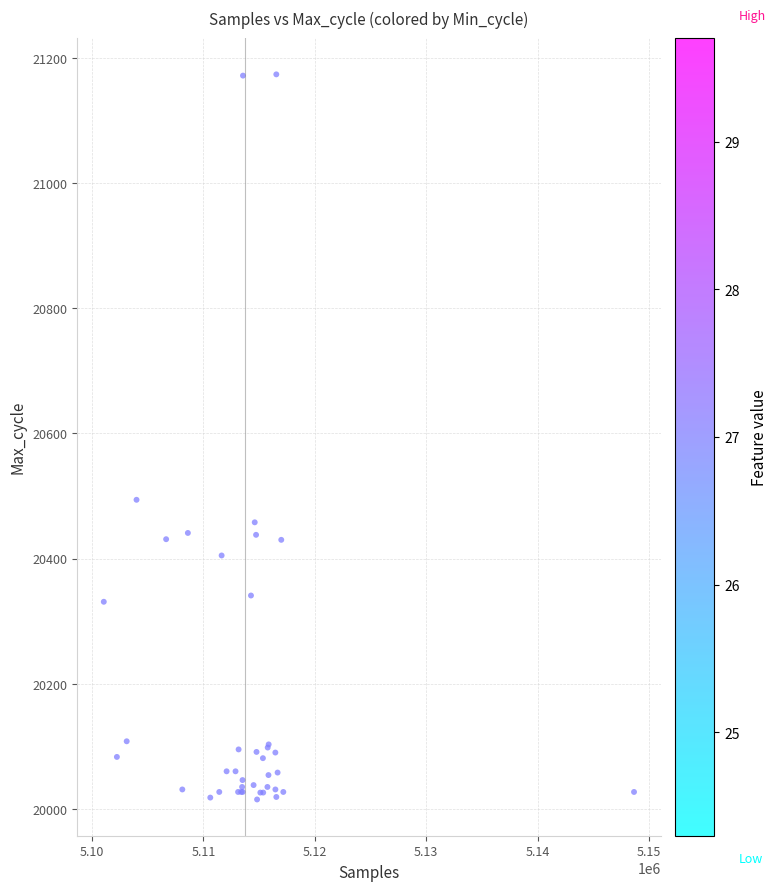

What Y value in the scatter plot is closest to 20594?

20494